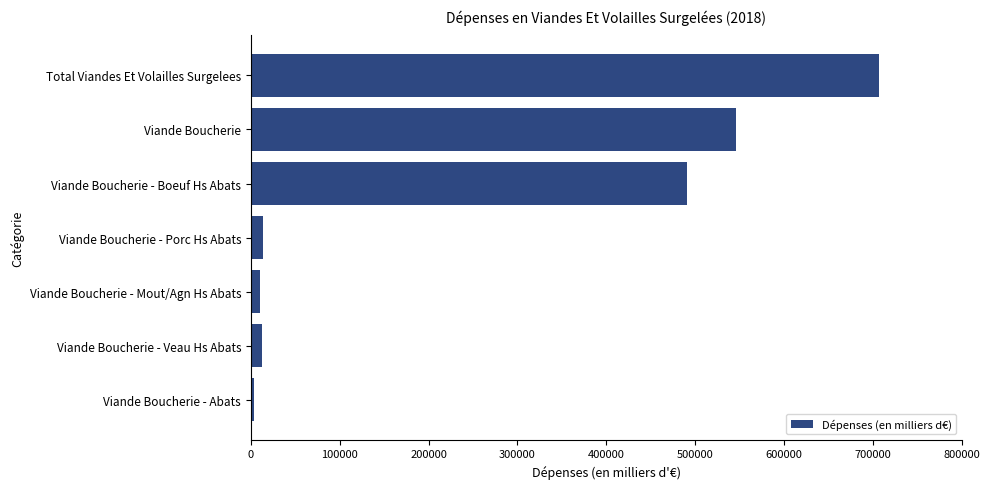

At which category does the chart reach its peak across all series?

Total Viandes Et Volailles Surgelees